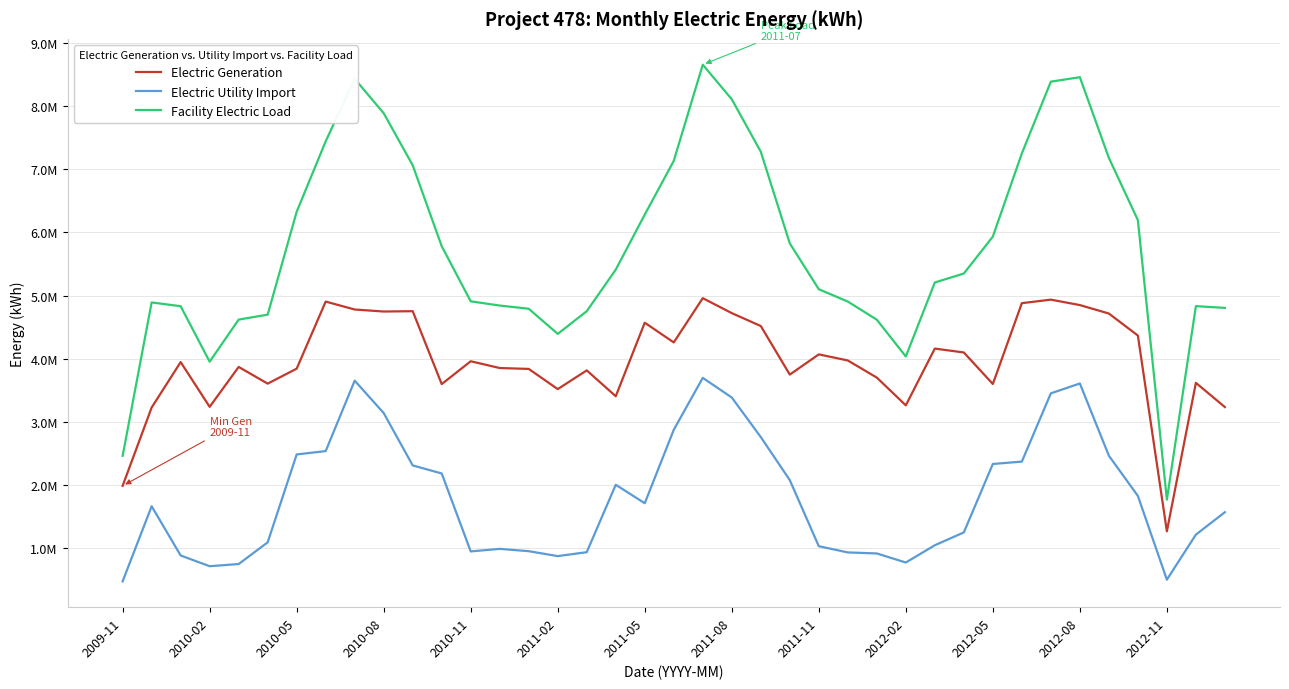

Does the chart display data point markers on the line(s)?

No